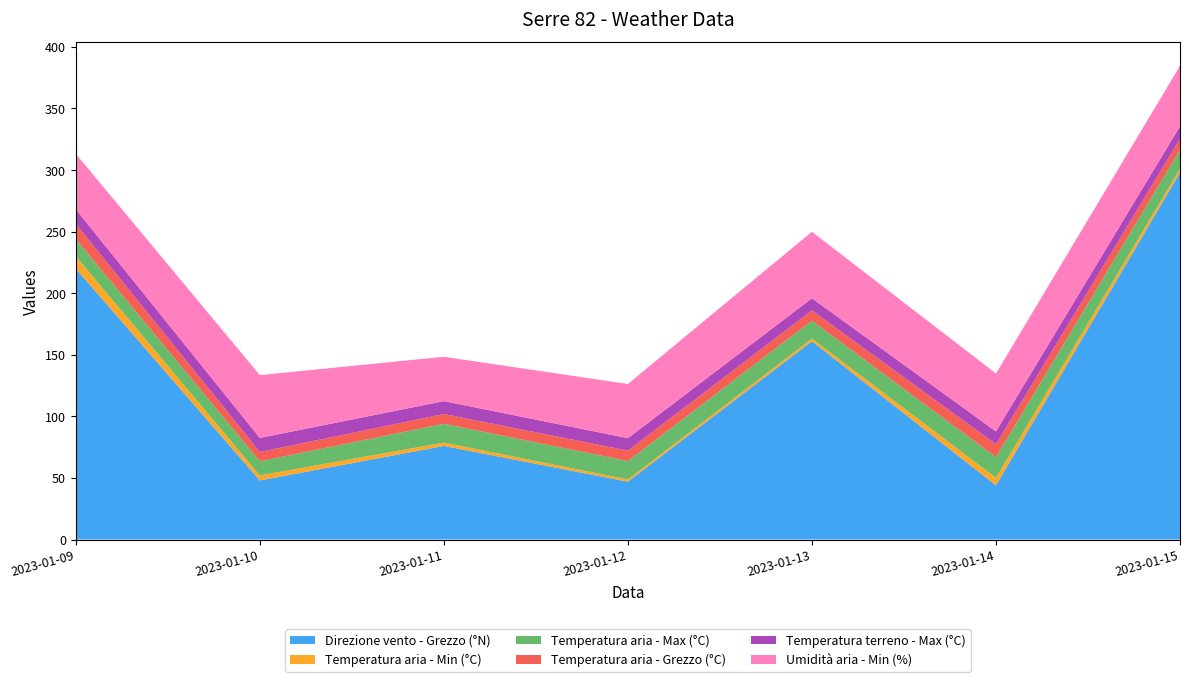

Reading left to right, transcribe all the data shown in this chart.

Direzione vento - Grezzo (°N): 220.0	48.0	76.0	47.0	161.0	44.0	298.0
Temperatura aria - Min (°C): 10.0	4.1	2.7	1.8	2.2	6.1	3.2
Temperatura aria - Max (°C): 14.0	11.4	15.3	14.9	14.5	16.8	15.2
Temperatura aria - Grezzo (°C): 12.4	7.6	7.9	8.5	8.3	10.5	9.0
Temperatura terreno - Max (°C): 11.8	11.4	10.5	10.1	9.9	10.4	10.2
Umidità aria - Min (%): 45.0	51.0	36.0	44.0	54.0	47.0	49.0